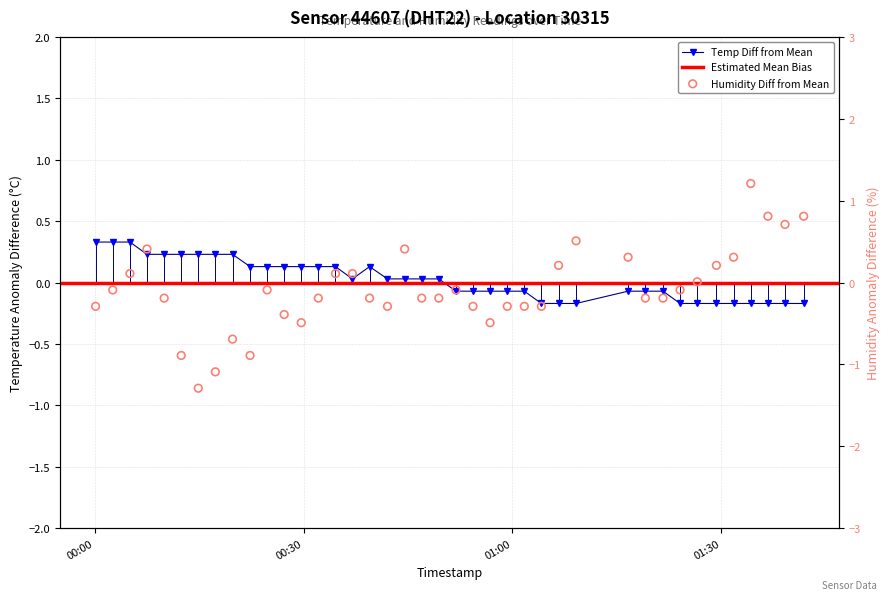

Which series has the largest total across all categories?

temperature